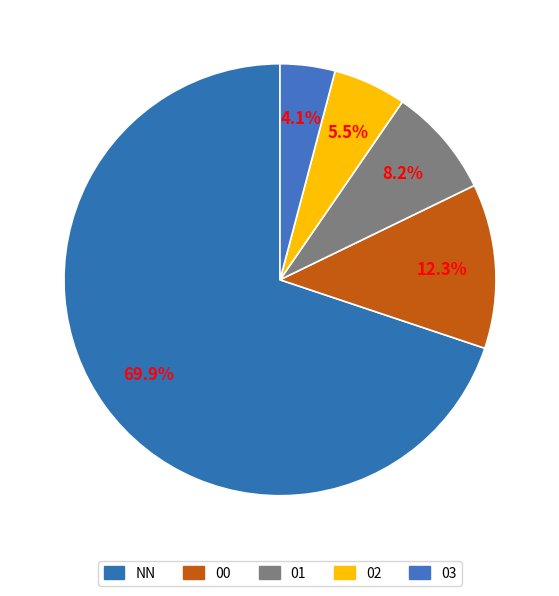

Is NN the majority of the pie?

Yes